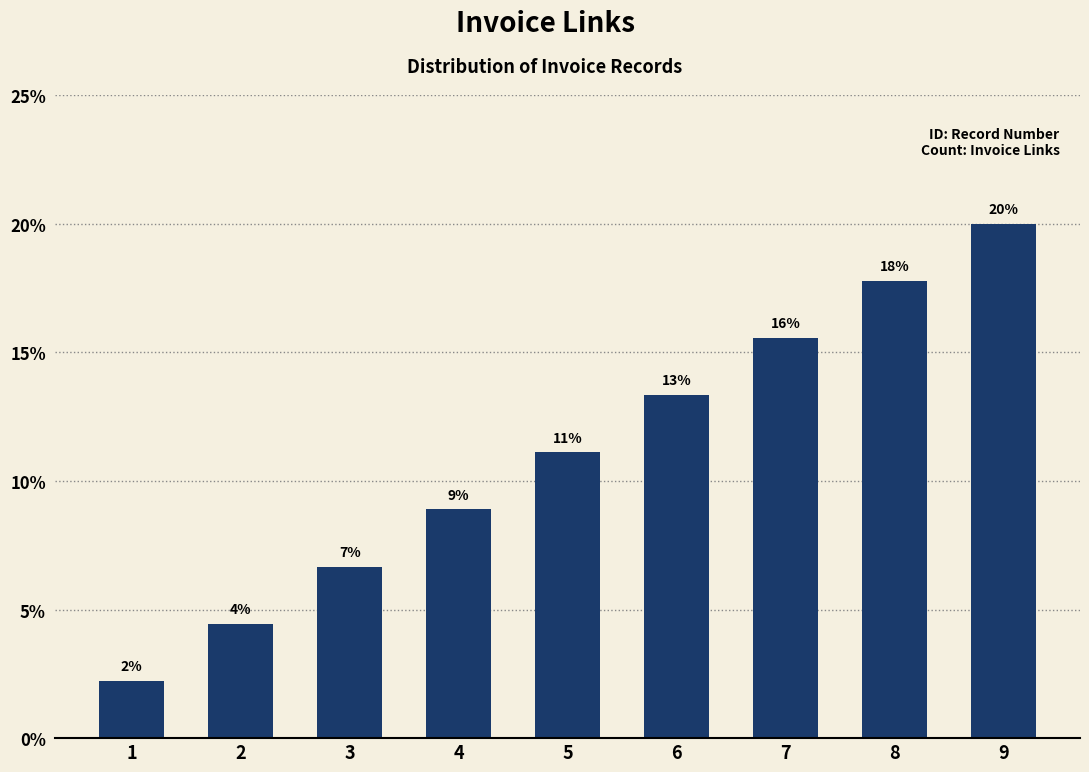

How many bars are there in total?

9